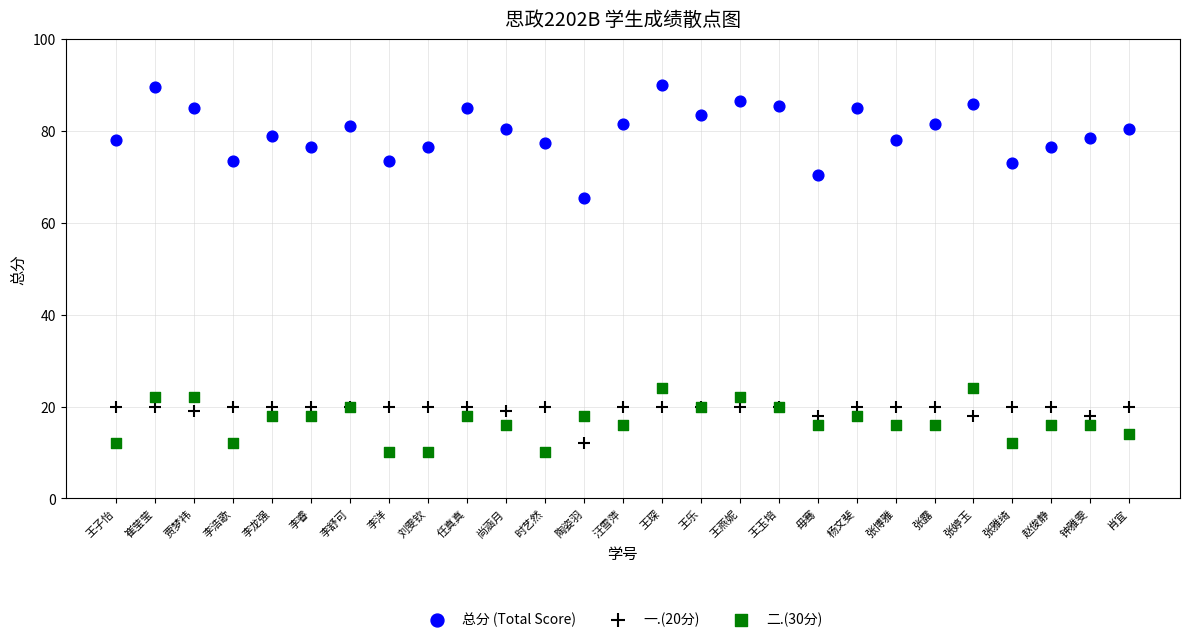

Across all series, what Y value is closest to 50?

65.5